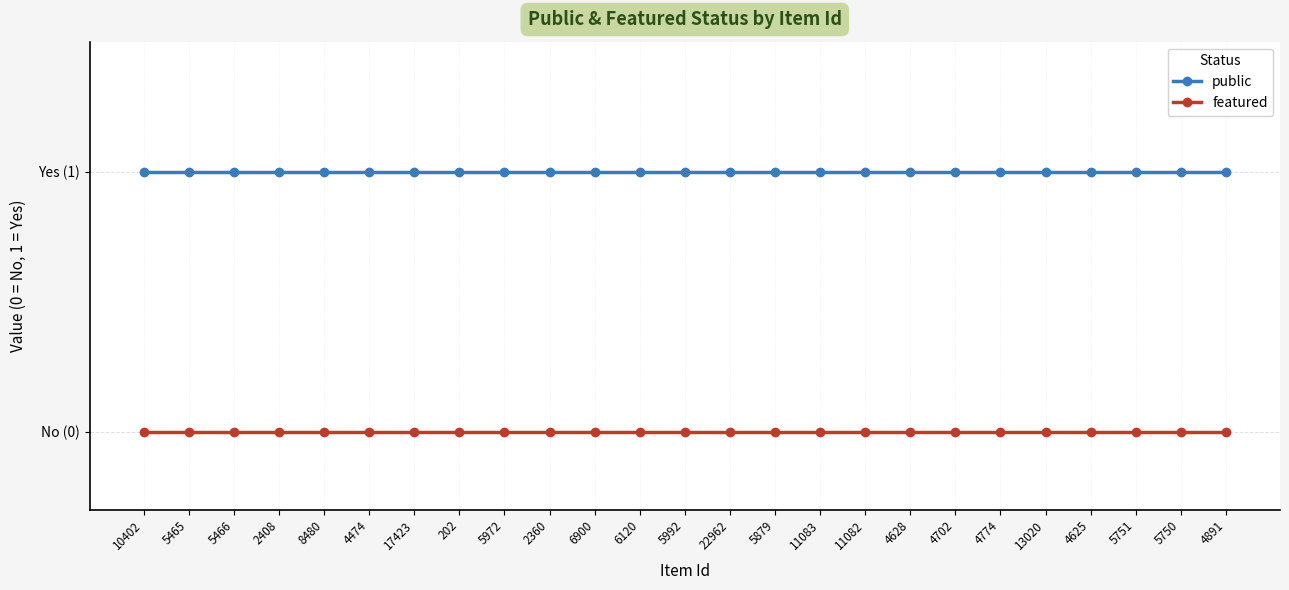

Which label corresponds to the smallest value in the chart?

10402